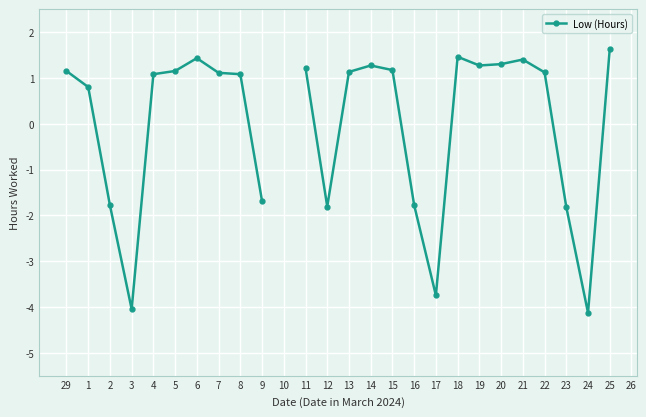

What position from the right is 11?

16